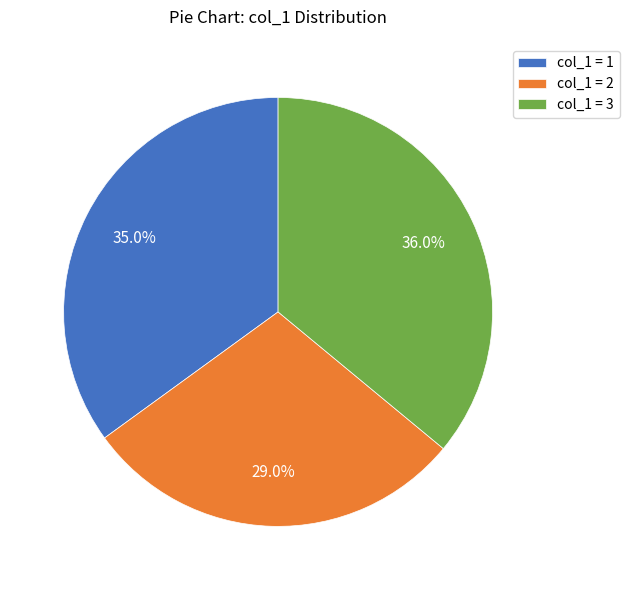

Combined, do col_1 = 3 and col_1 = 1 account for over 50%?

Yes